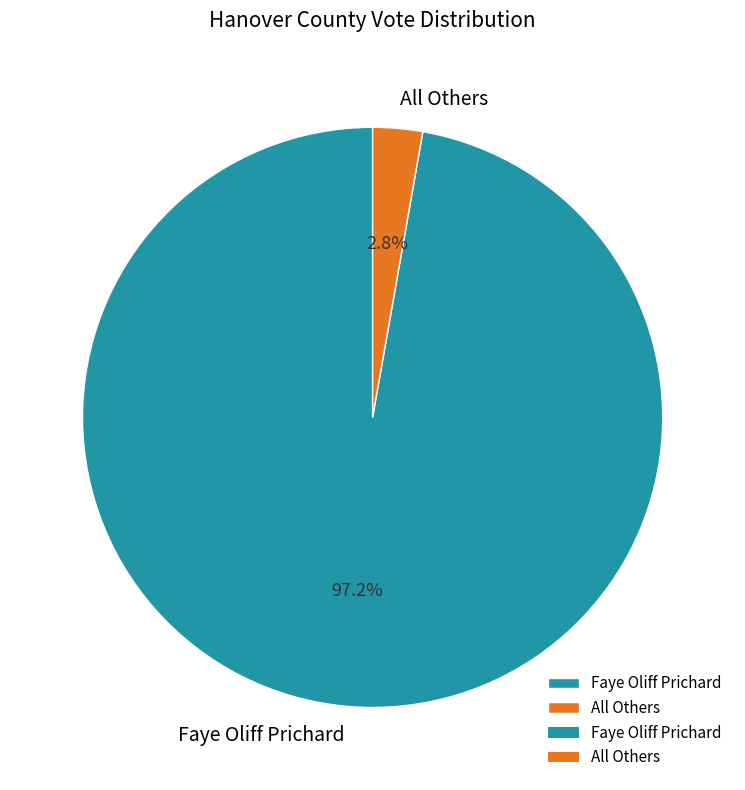

Which has a higher value, All Others or Faye Oliff Prichard?

Faye Oliff Prichard